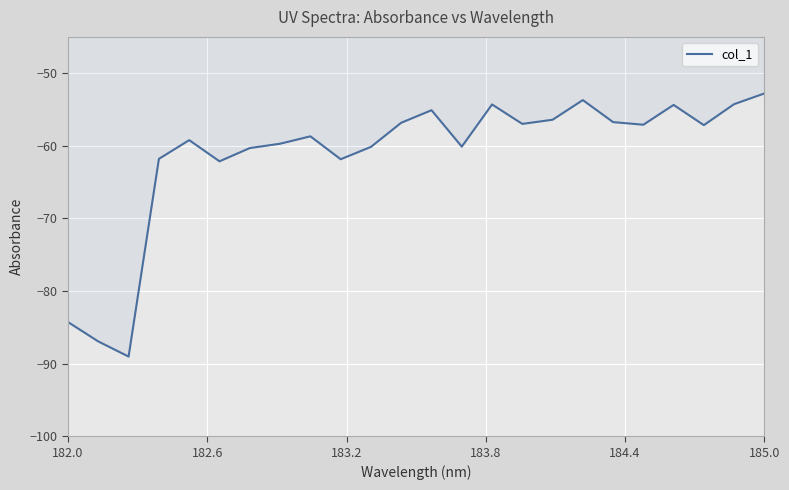

What is the maximum value shown in the chart?

-52.8